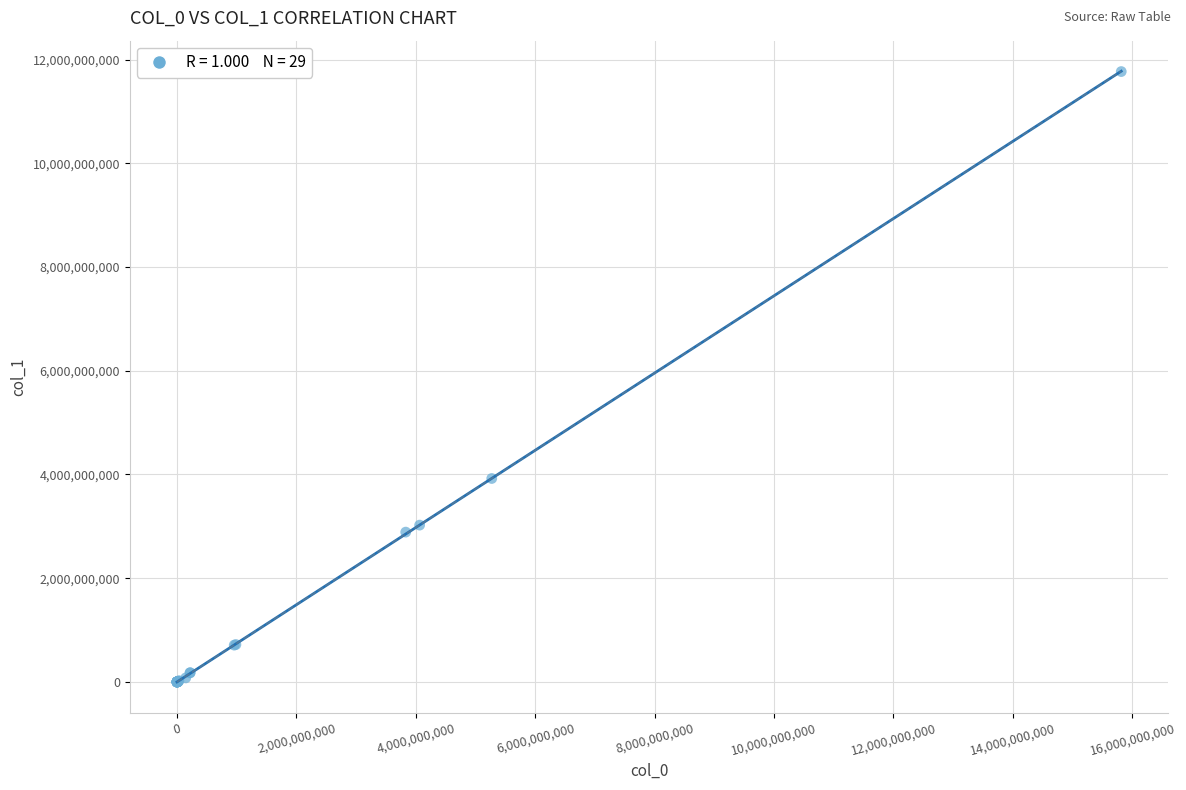

What Y value in the scatter plot is closest to 5883982298?

3922652544